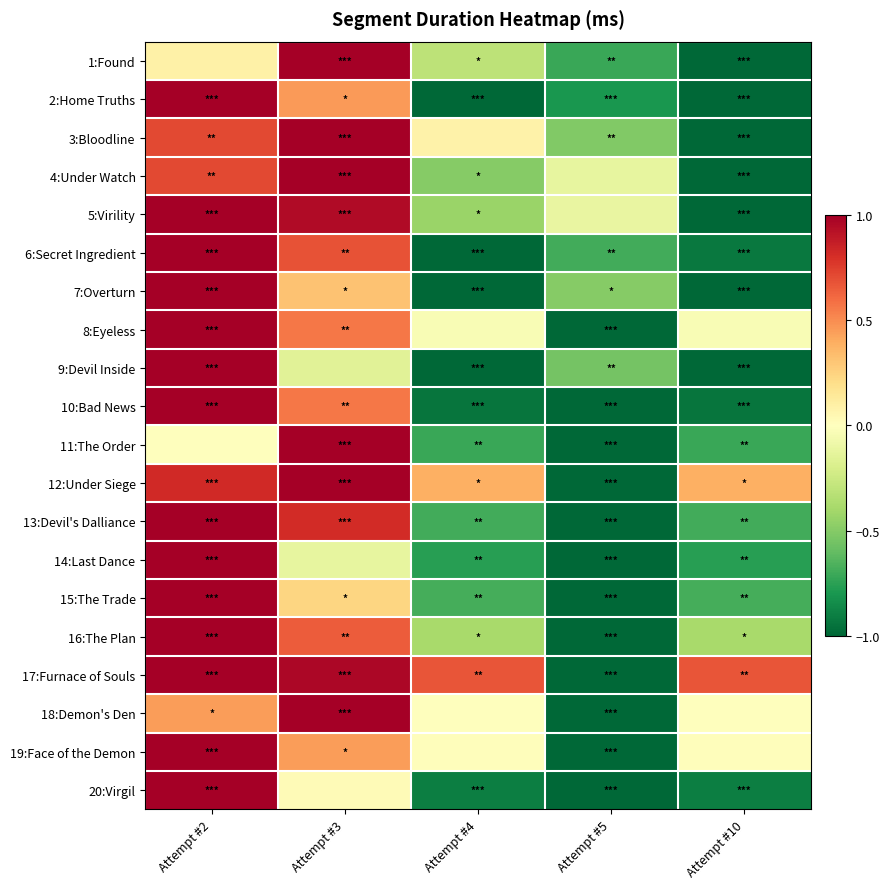

What is the total value across all series at Attempt #2?

16.8